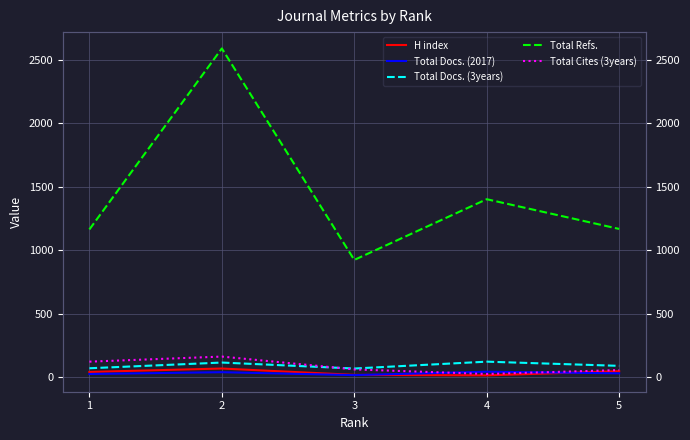

Rank the series by their maximum value, from highest to lowest.

Total Refs., Total Cites (3years), Total Docs. (3years), H index, Total Docs. (2017)